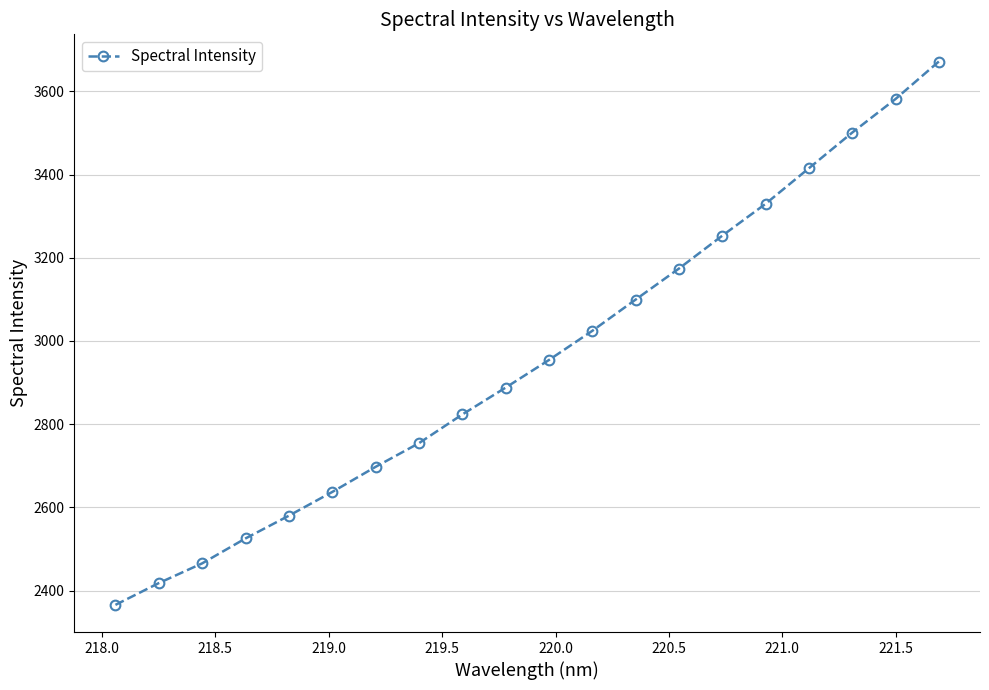

How many lines are shown in the chart?

1